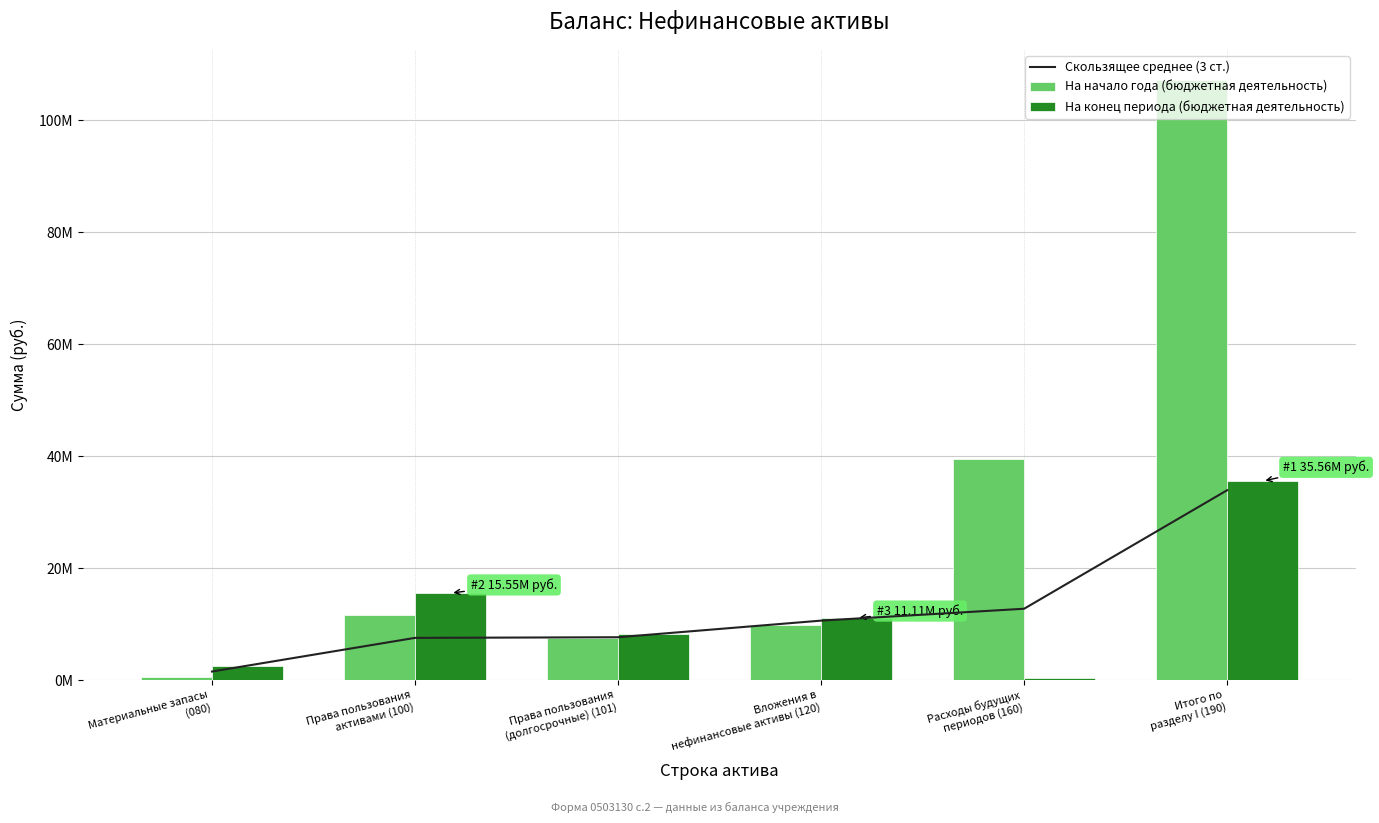

The На конец периода (бюджетная деятельность) series shows 131925.2 at Расходы будущих
периодов (160). True or false?

False